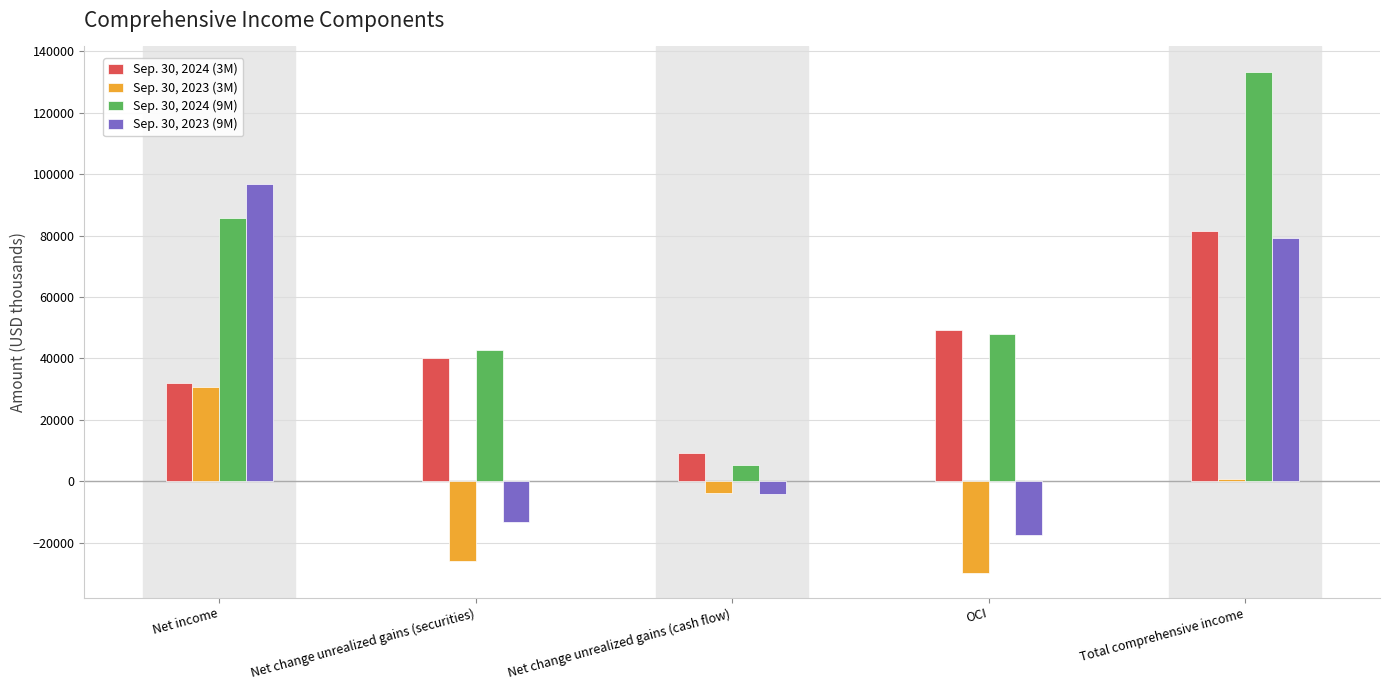

Is it true that Sep. 30, 2024 (9M) equals 5207 at Net change unrealized gains (cash flow)?

True